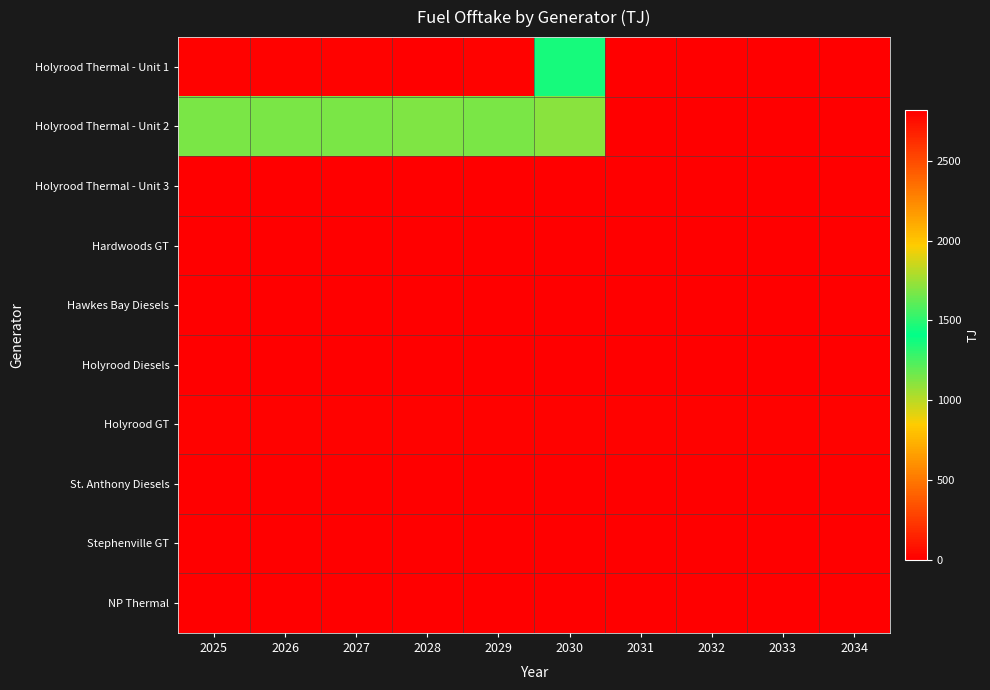

Which series has the largest range (max minus min)?

Holyrood Thermal - Unit 1